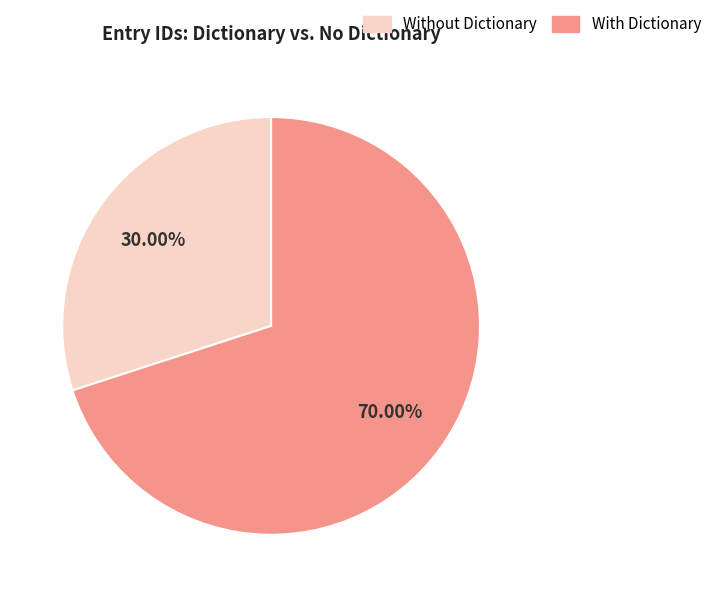

Is there any slice that represents more than half of the pie?

Yes